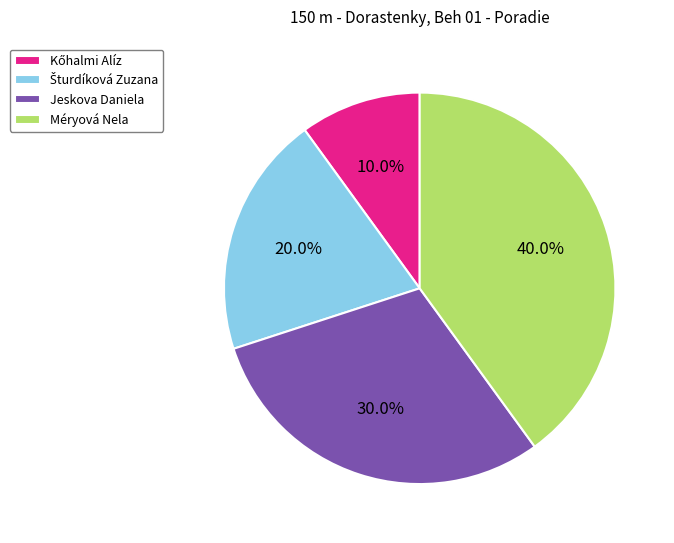

Is Jeskova Daniela the majority of the pie?

No